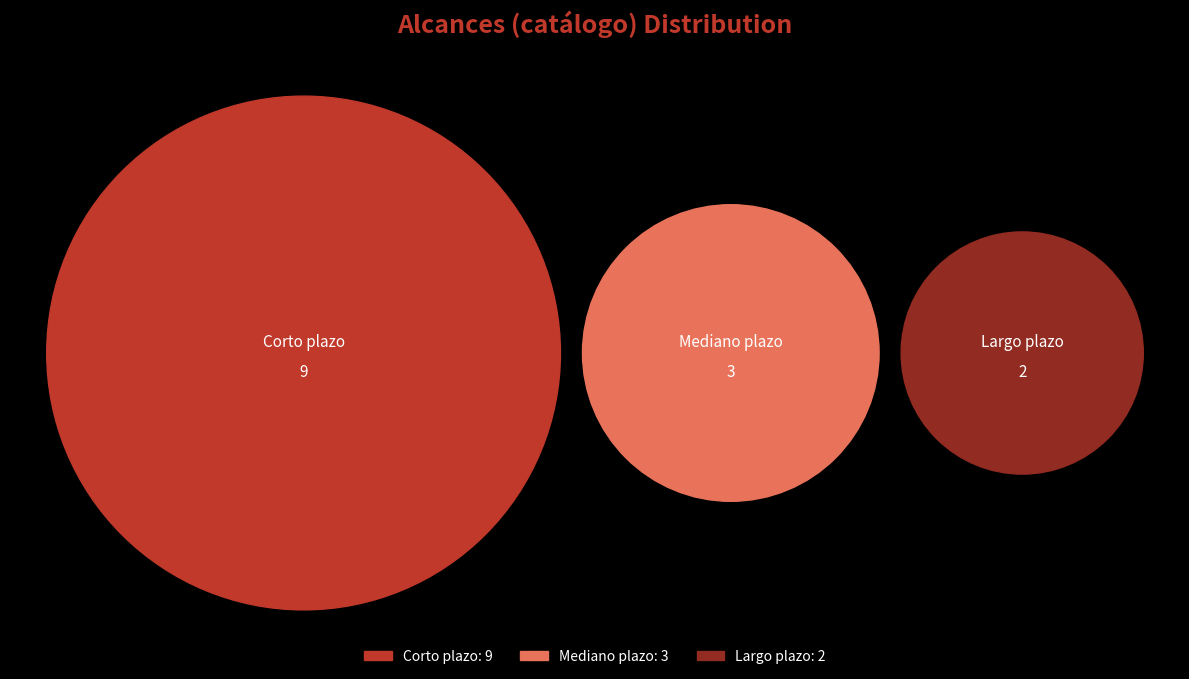

What percentage is the Corto plazo slice, to the nearest percent?

64%